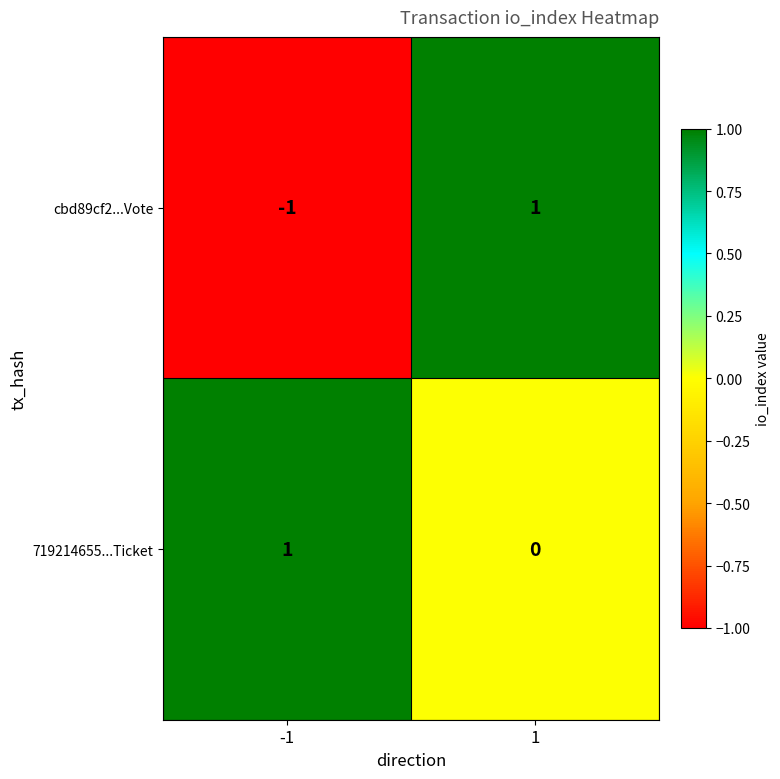

Is the value of cbd89cf2...Vote at 1 greater than the value of 719214655...Ticket at 1?

Yes